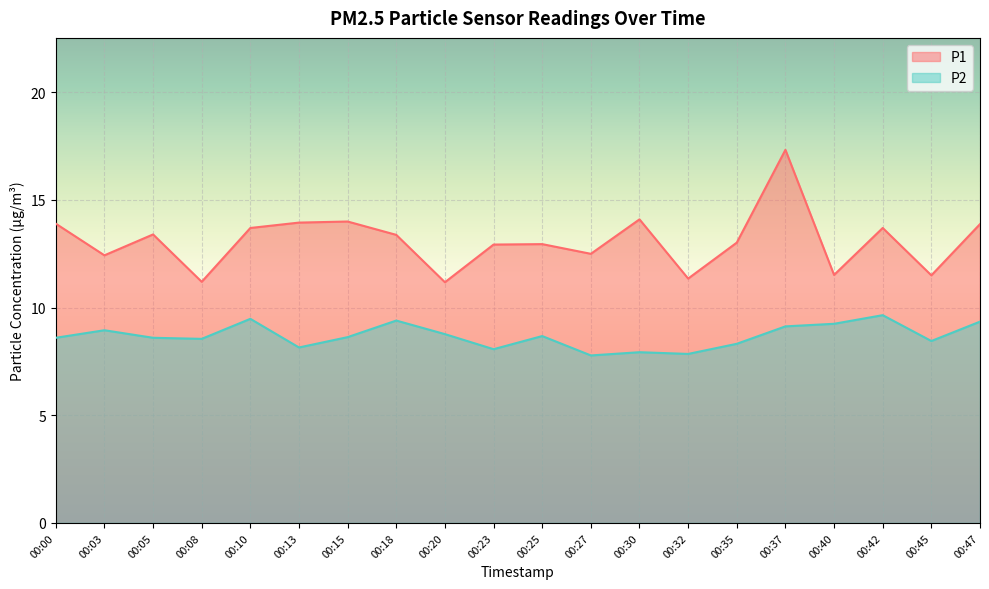

What is the smallest value displayed?

7.8